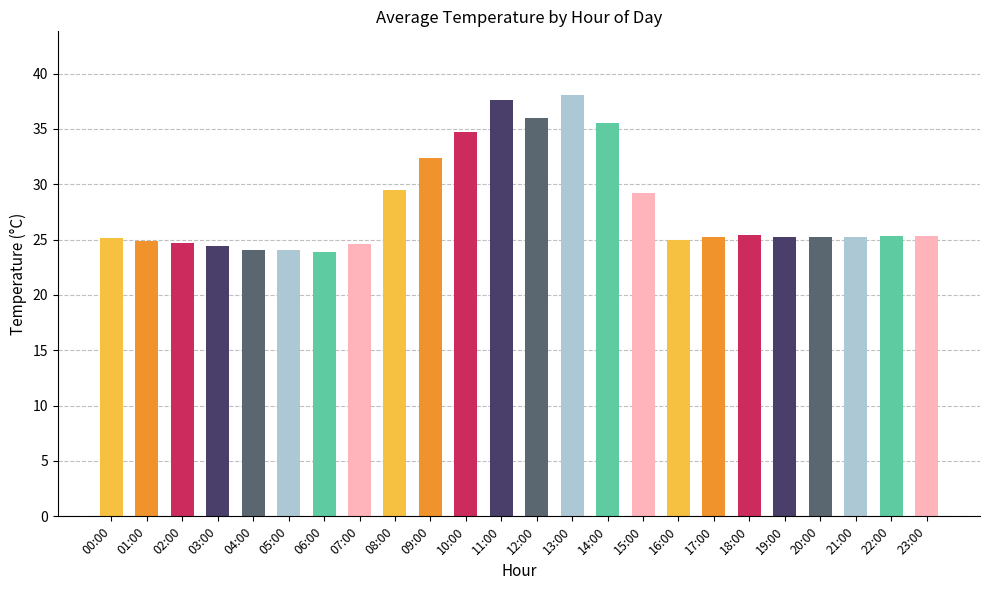

What is the minimum value shown in the chart?

23.9